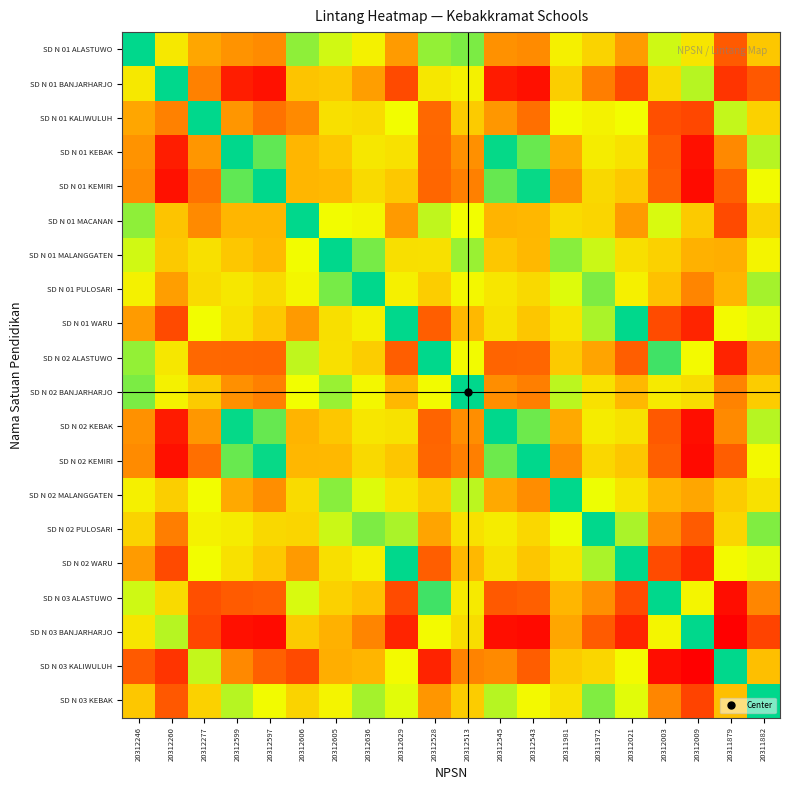

Which series has the largest range (max minus min)?

SD N 03 BANJARHARJO